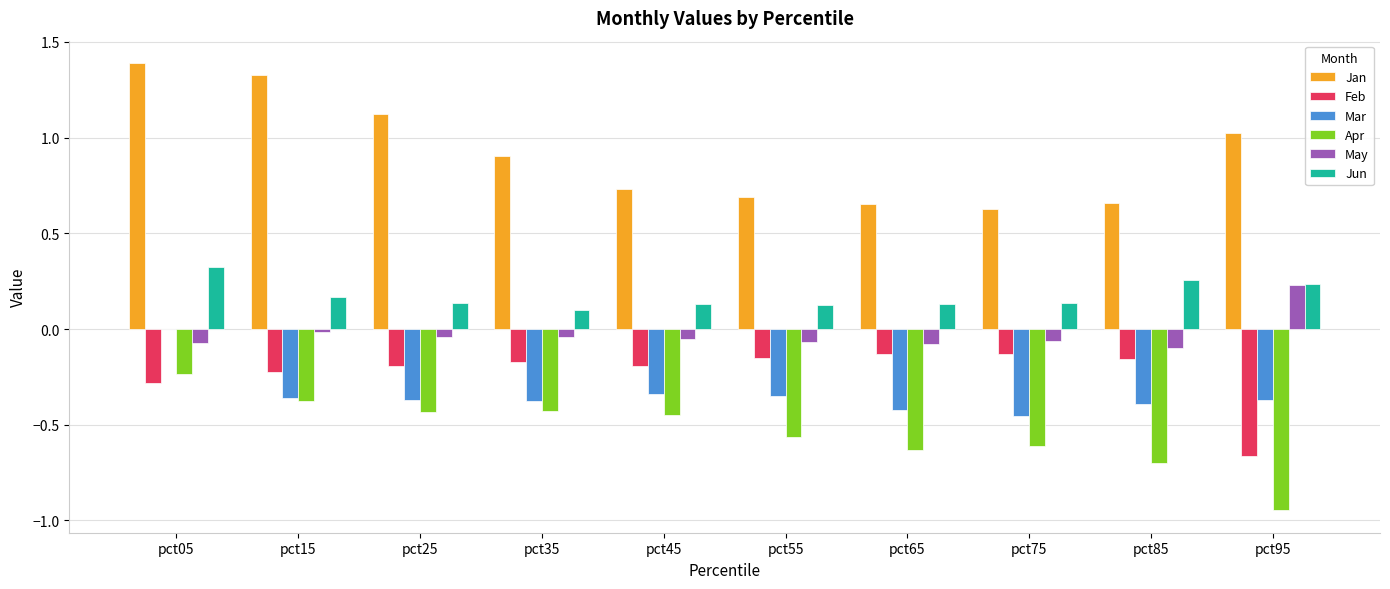

What is the difference between the Mar values at pct65 and pct05?

0.4